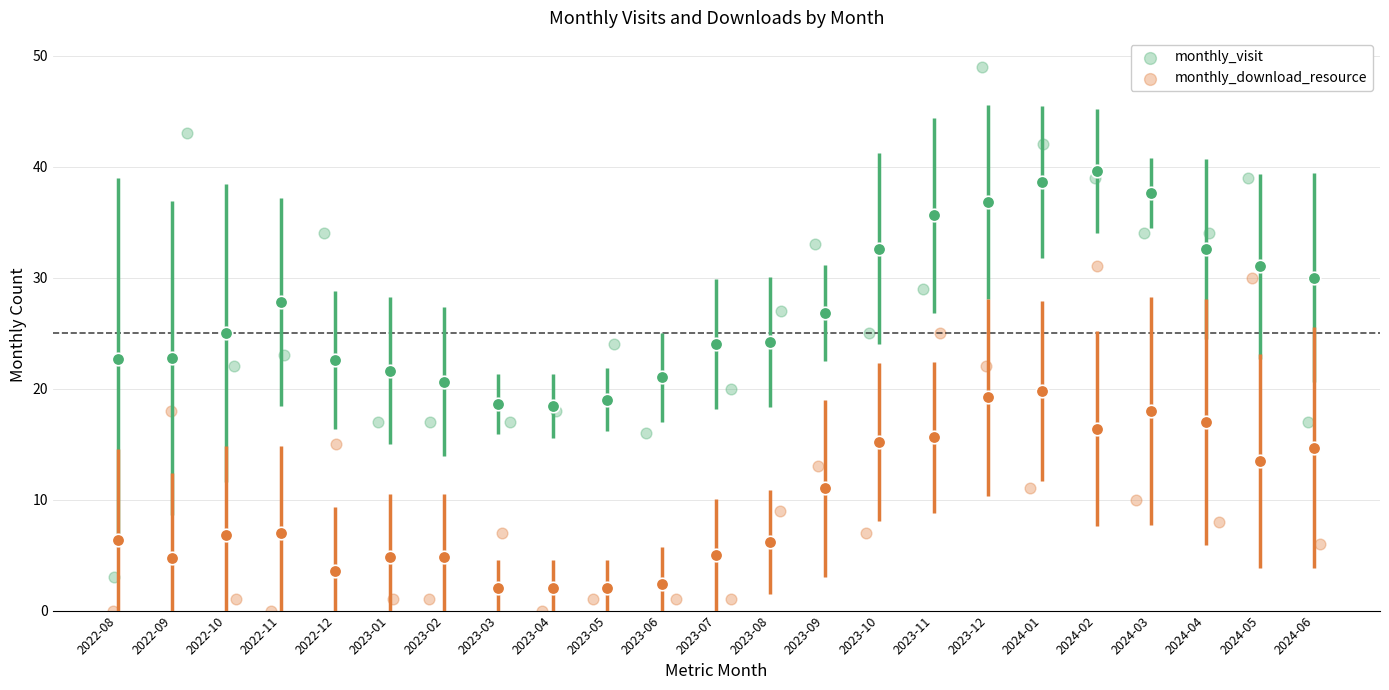

Which series contains the highest Y value?

monthly_visit